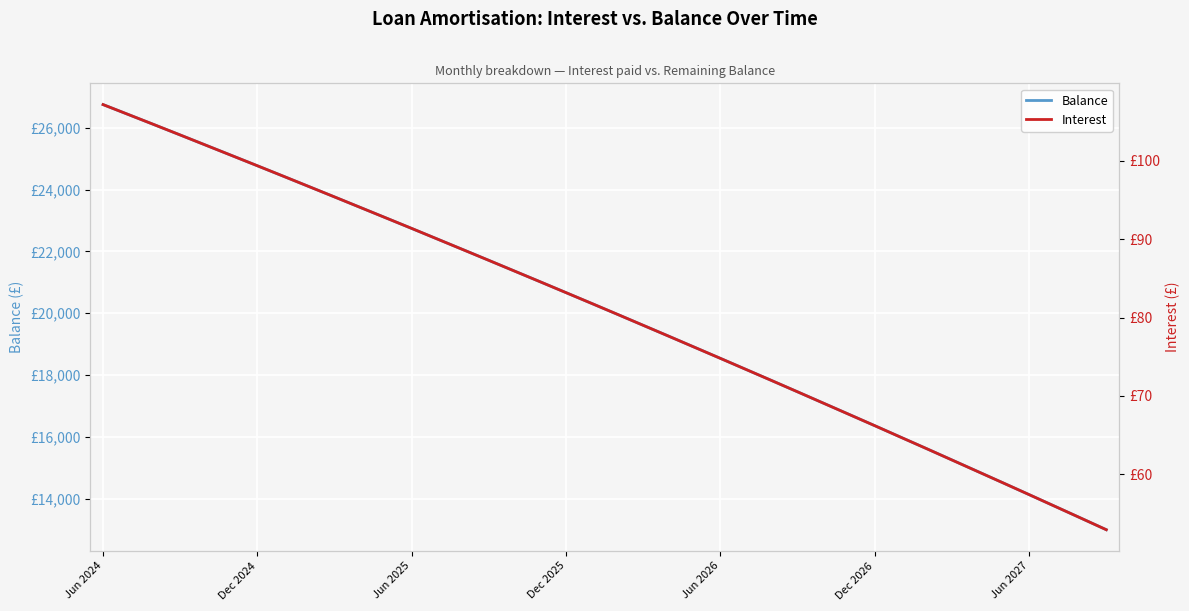

What is the sum of all Balance values?

801863.0